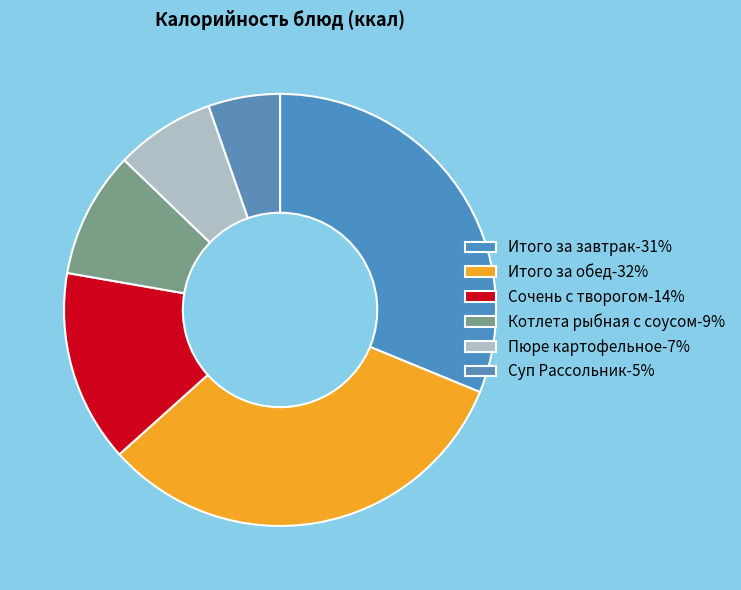

True or false: Итого за обед accounts for 23% of the total.

False